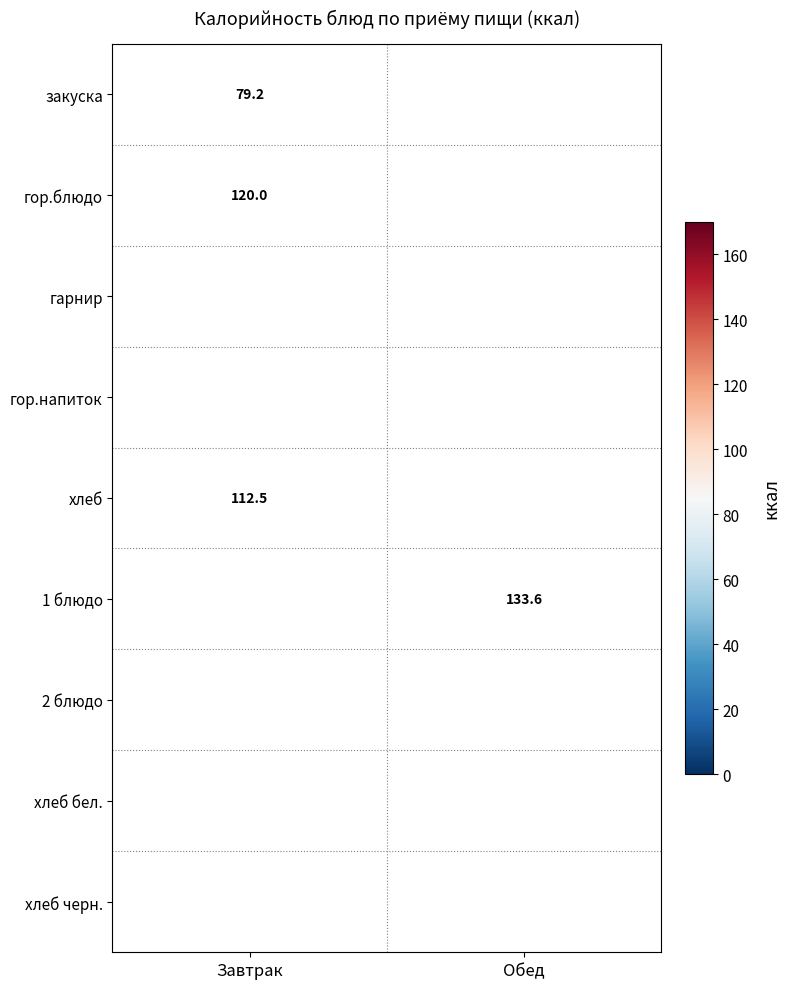

At which category does the chart reach its minimum across all series?

Обед